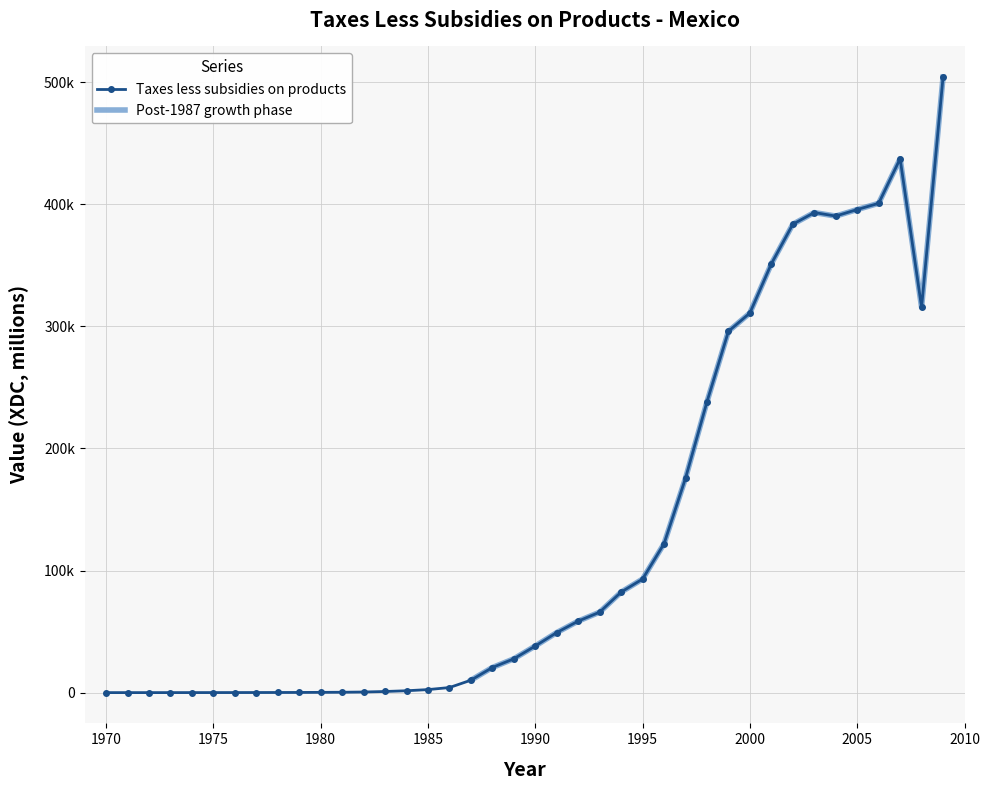

Where is the first local minimum?

2004